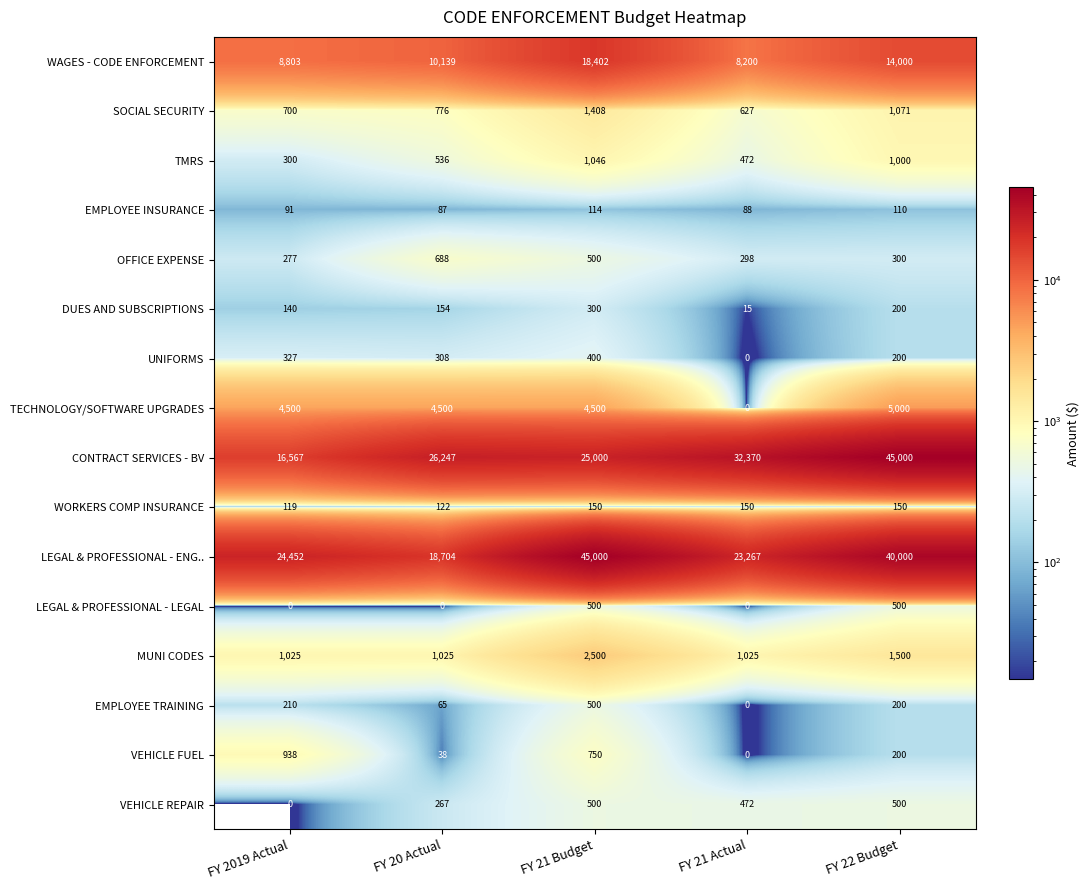

What is the total value across all series at FY 21 Budget?

101570